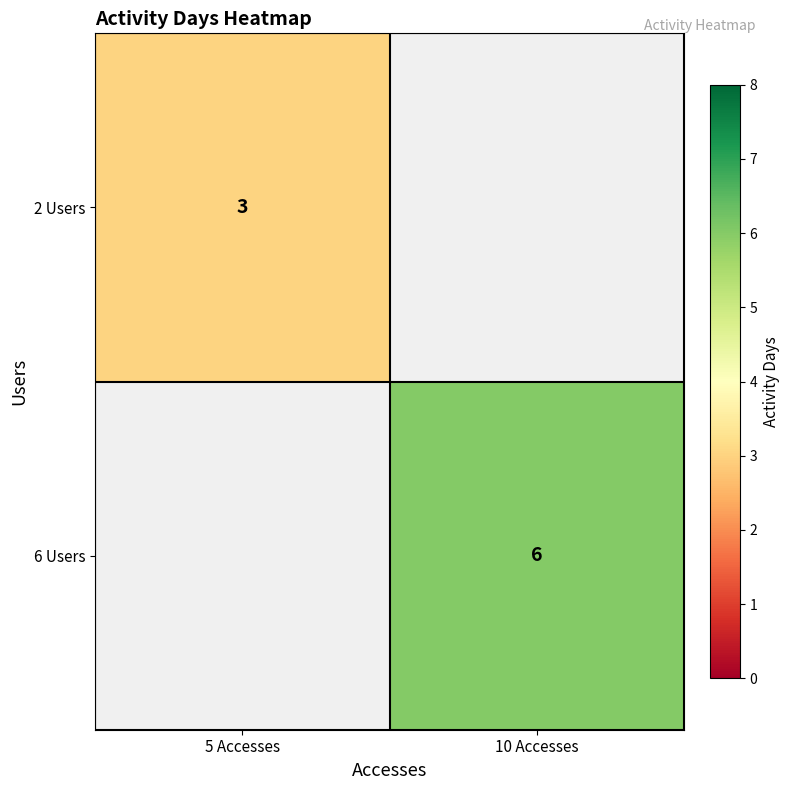

The 2 Users series shows 1 at 5 Accesses. True or false?

False